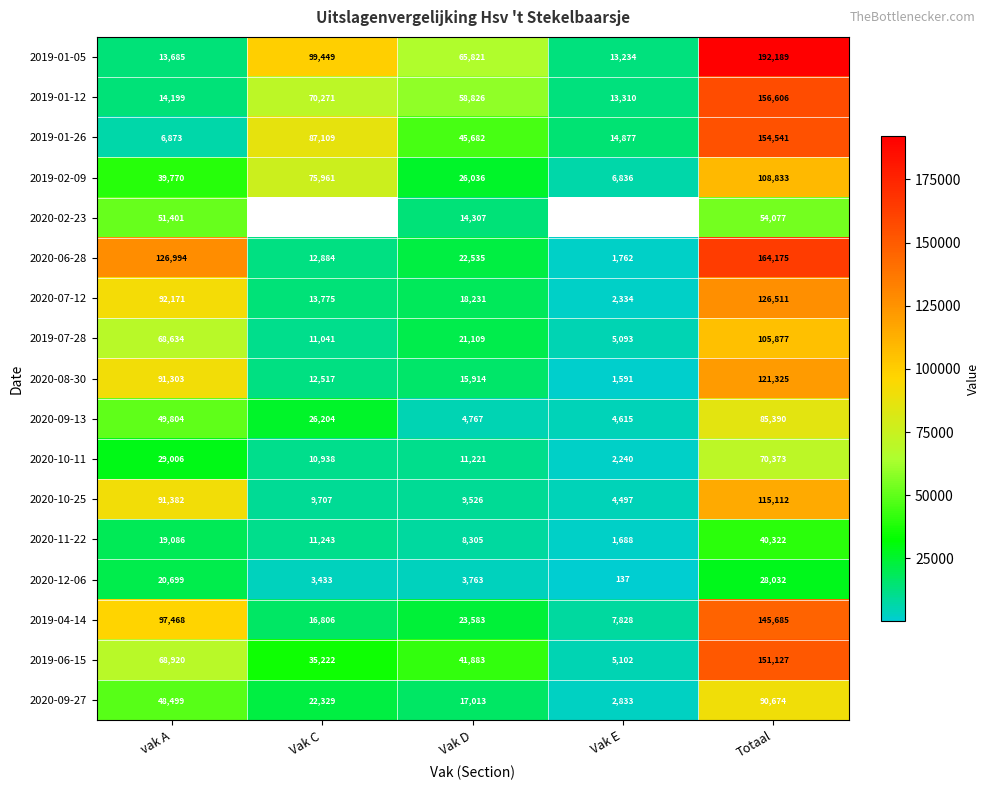

Is the value of 2020-08-30 at vak A greater than the value of 2019-04-14 at Totaal?

No